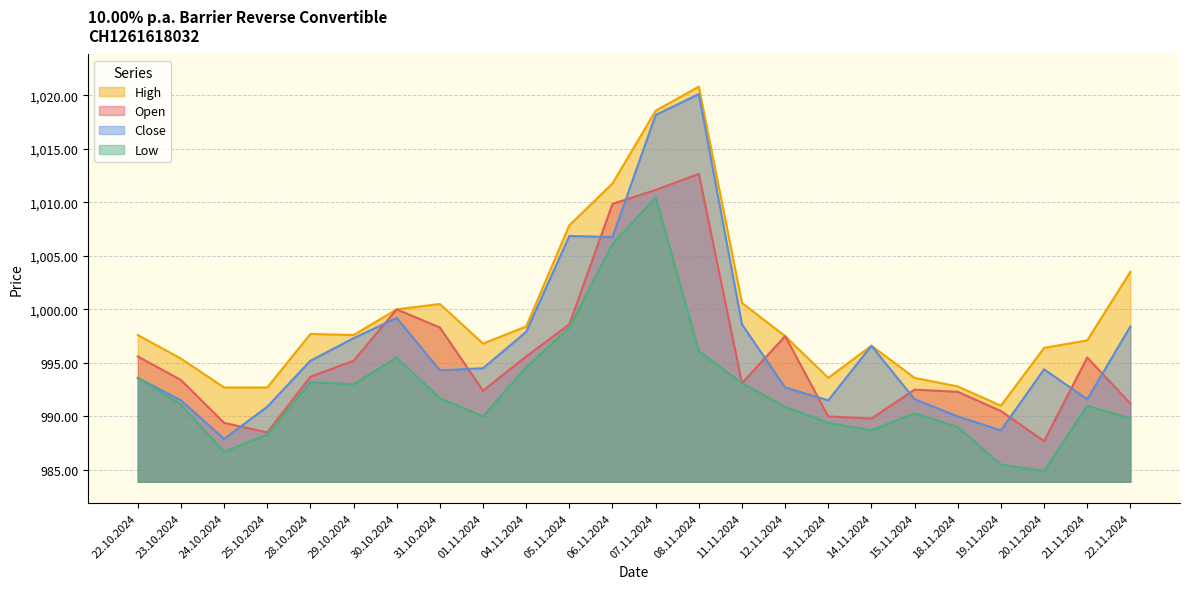

What are all the series names shown in the legend?

High, Open, Close, Low